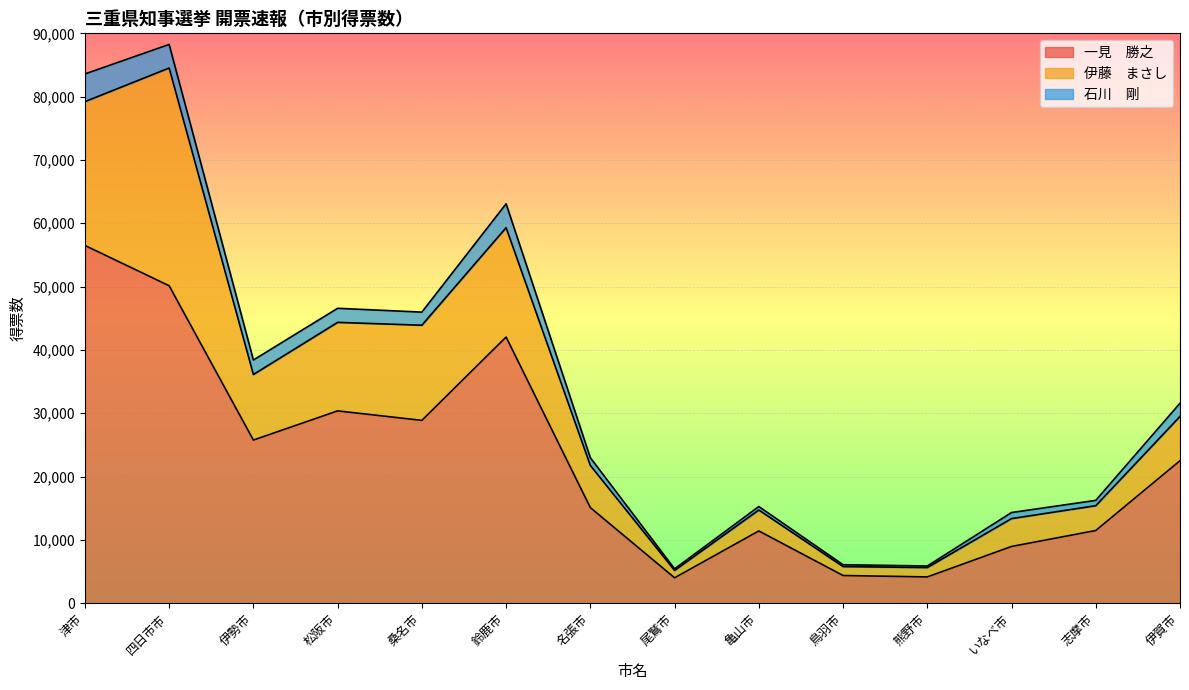

What is the label of the 14th point from the right?

津市